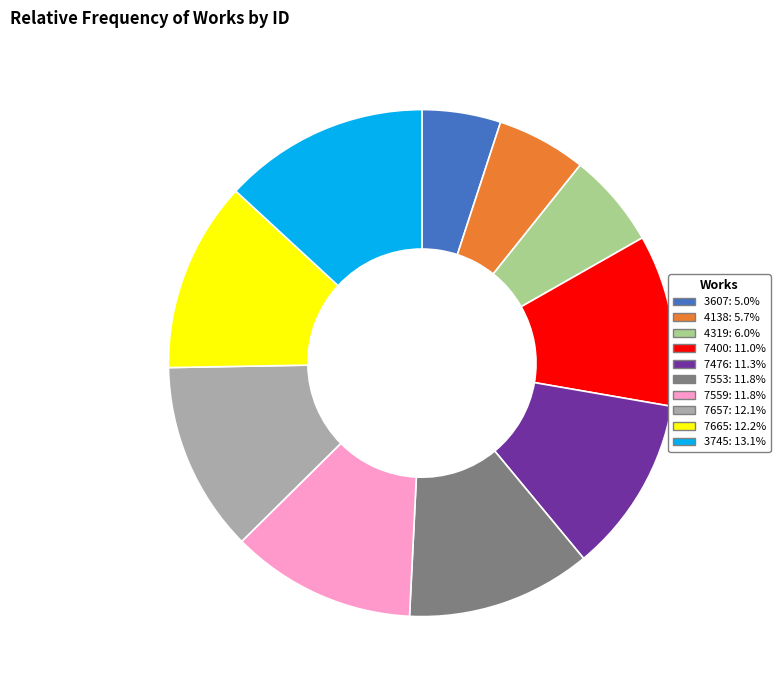

Approximately how many times larger is the value at 7559 compared to 7400?

1.1